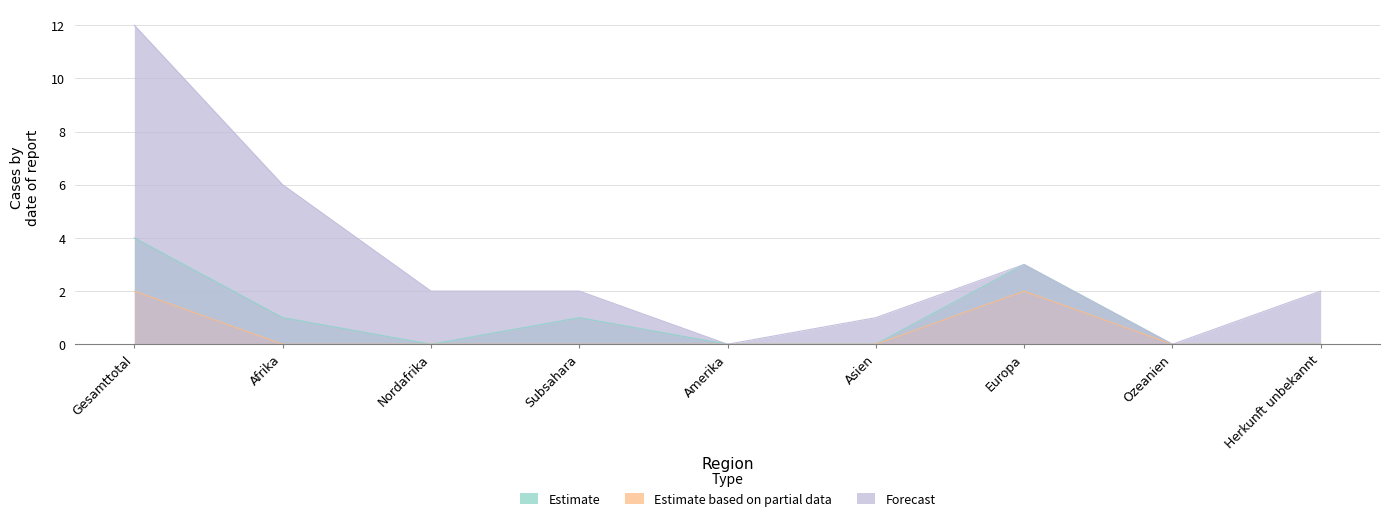

At Europa, list the series in order from largest to smallest.

Estimate, Forecast, Estimate based on partial data